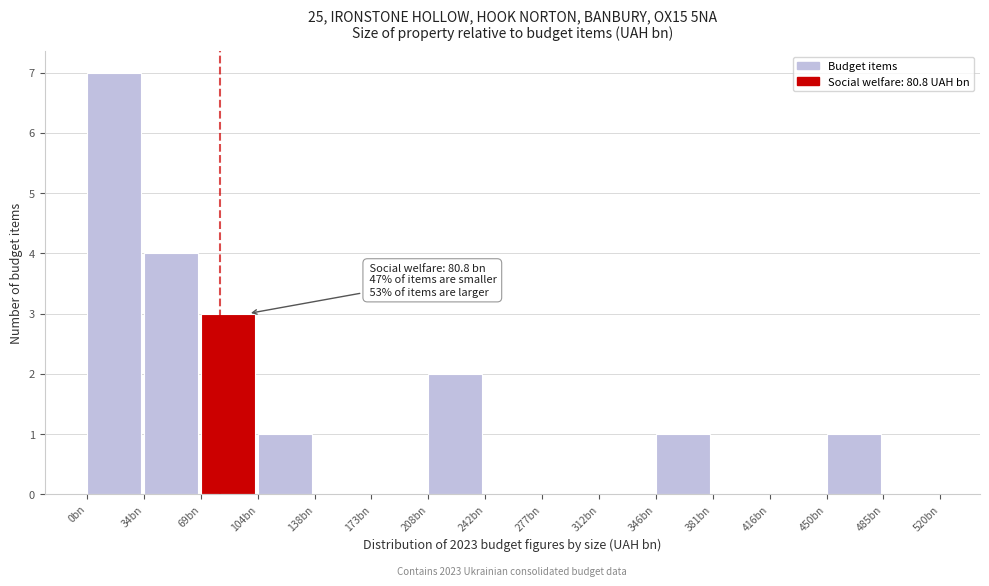

Reading left to right, list all the values displayed in this chart.

0bn=7	34bn=4	69bn=3	104bn=1	138bn=0	173bn=0	208bn=2	242bn=0	277bn=0	312bn=0	346bn=1	381bn=0	416bn=0	450bn=1	485bn=0